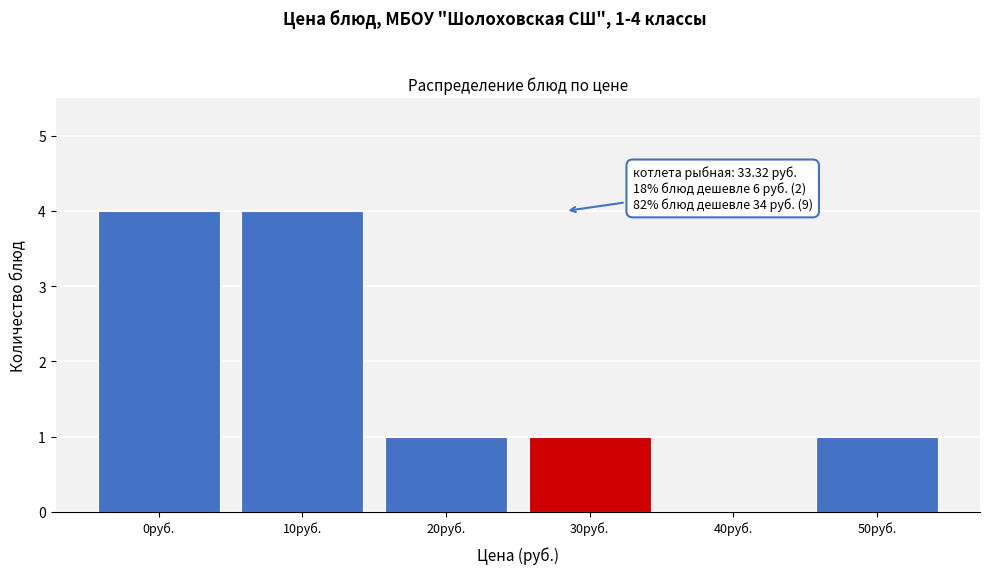

Reading left to right, list all the values displayed in this chart.

0руб.=4	10руб.=4	20руб.=1	30руб.=1	40руб.=0	50руб.=1